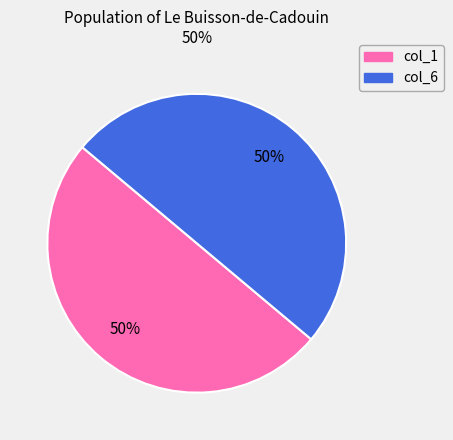

To the nearest percent, what is the average slice percentage?

50%